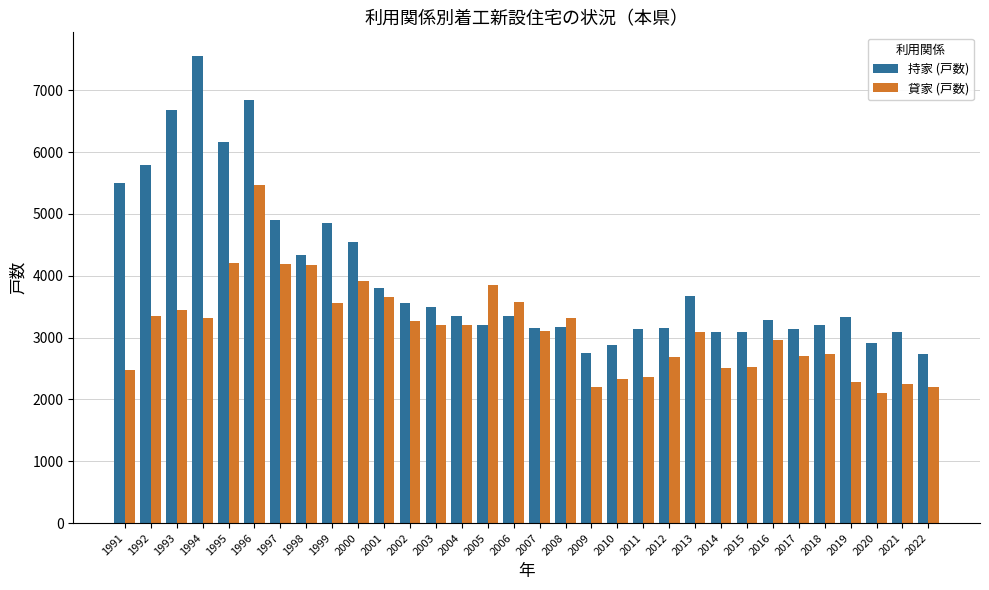

What is the difference between the 持家 (戸数) values at 2016 and 2009?

541